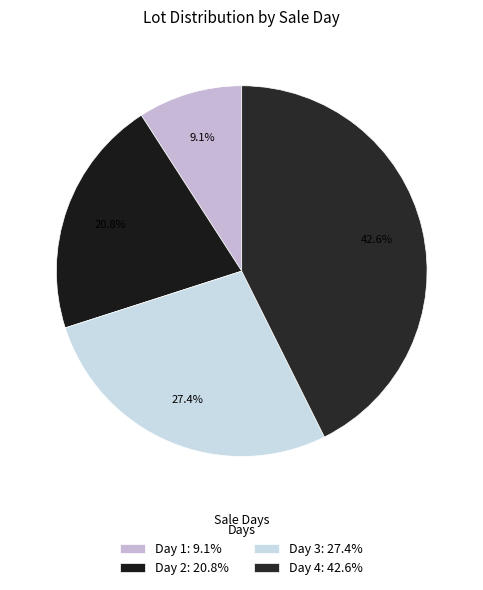

What is the ratio of the value at Day 2 to the value at Day 1?

2.3